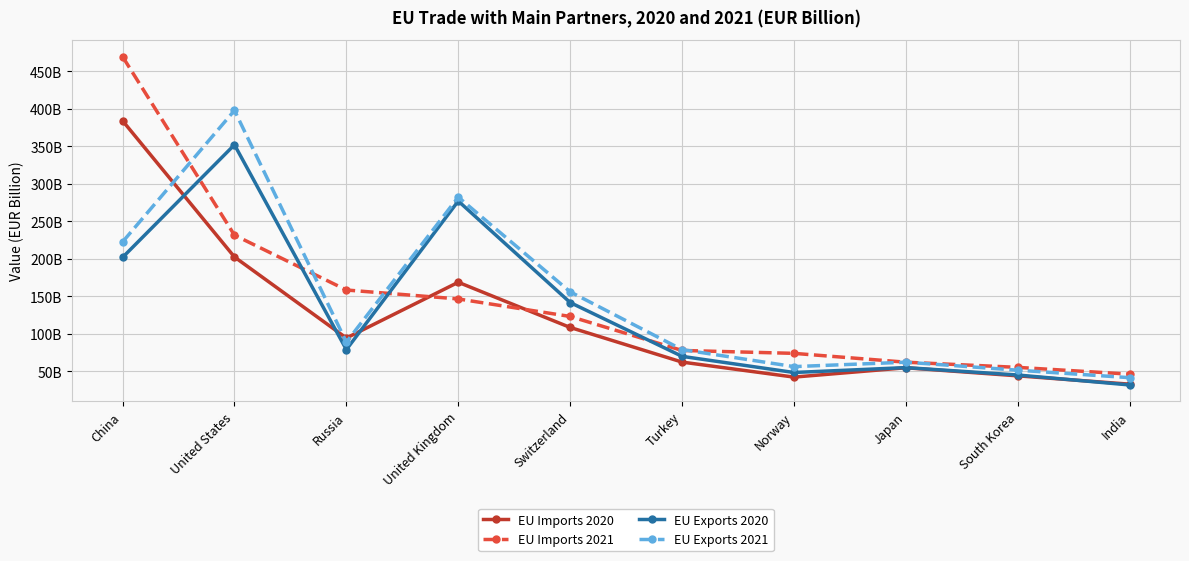

How many intersections are there between EU Imports 2020 and EU Exports 2021?

3